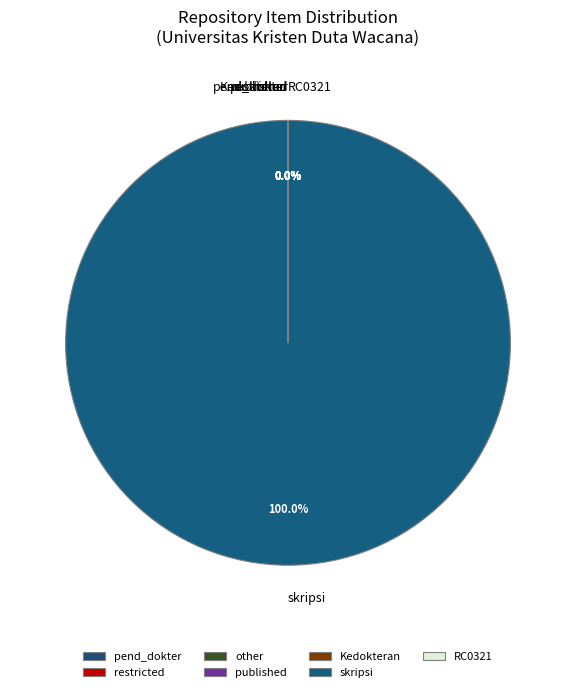

What is the majority slice?

skripsi